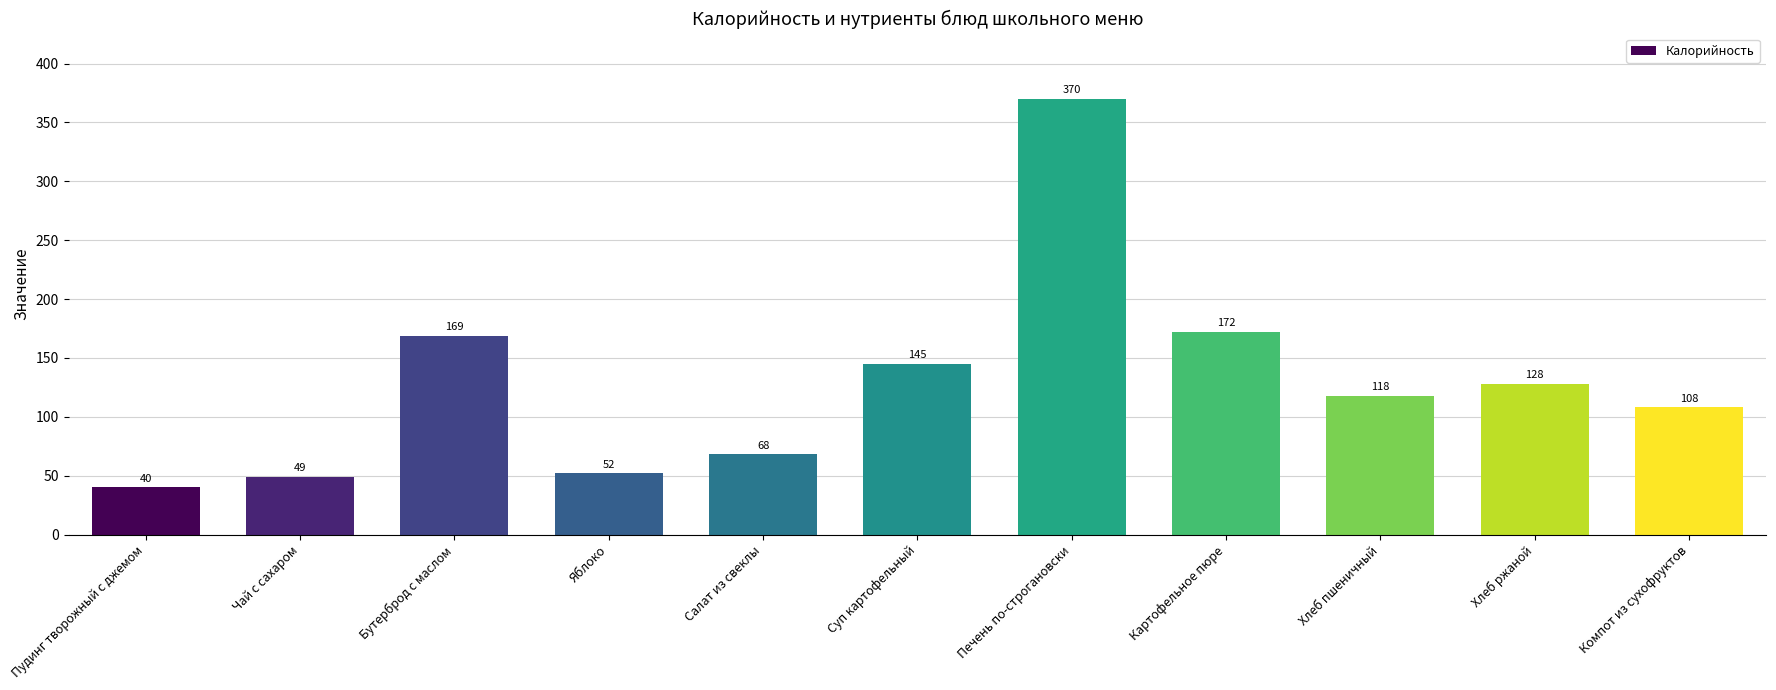

What is the difference between the maximum and minimum values?

330